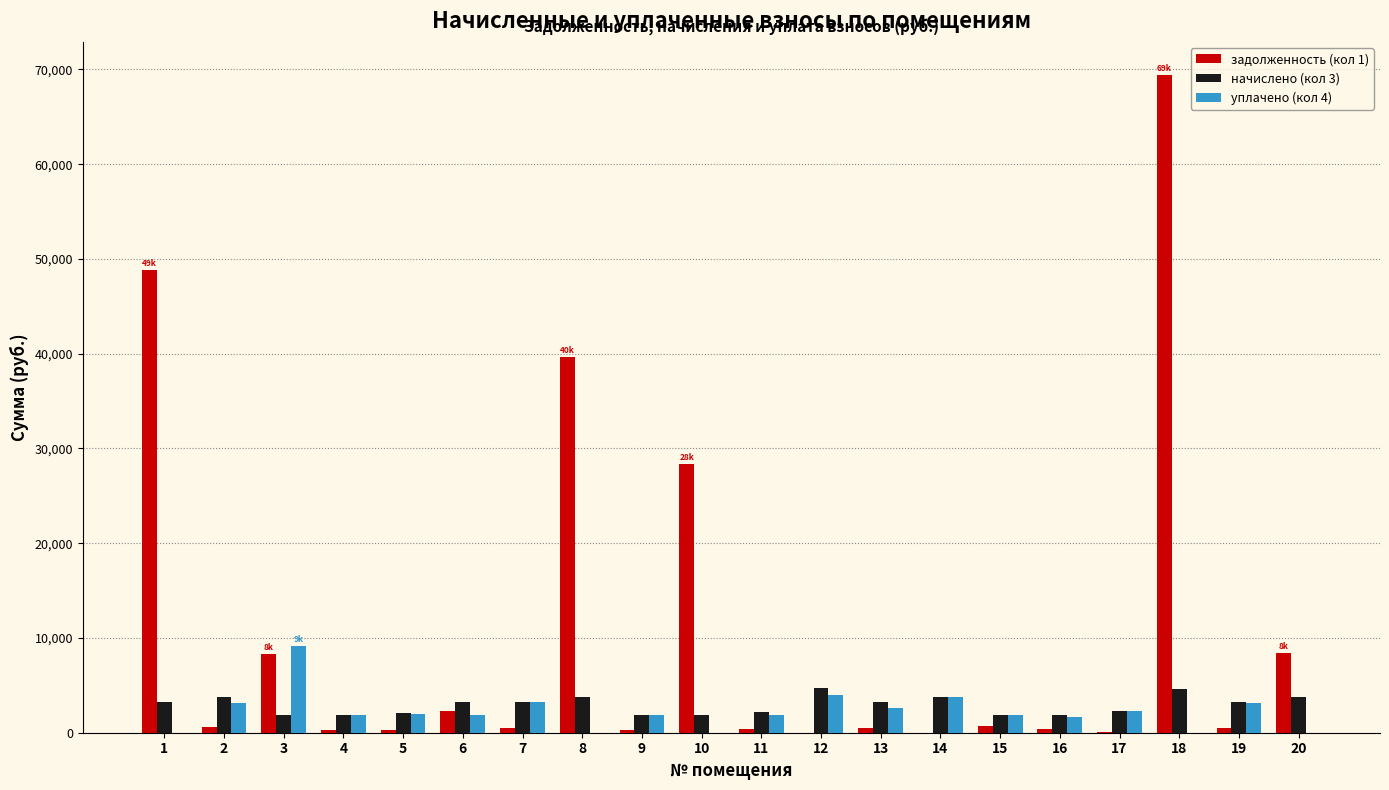

What is the maximum value shown in the chart?

69441.6